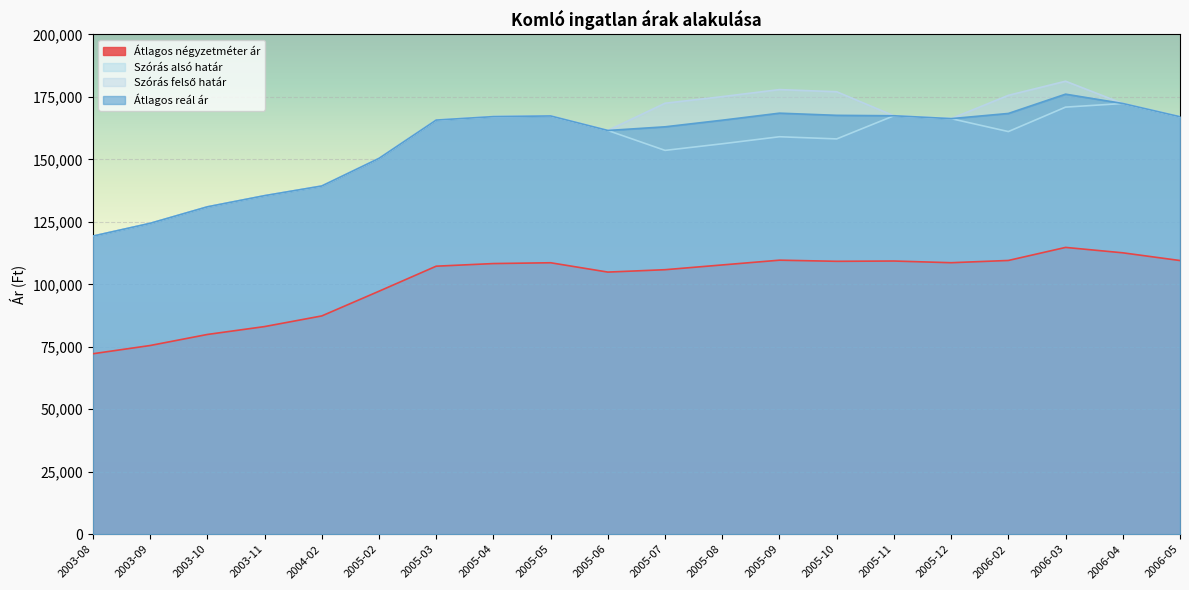

True or false: Átlagos négyzetméter ár and Átlagos reál ár intersect in this chart.

False